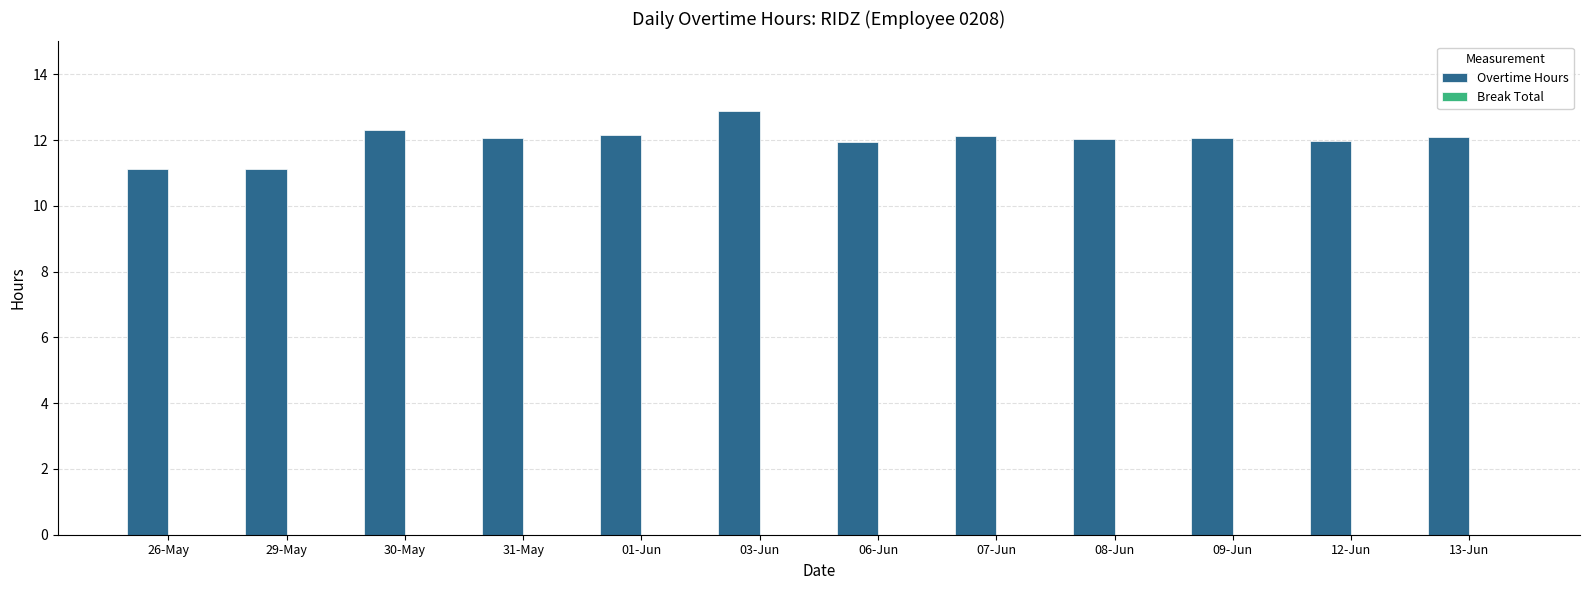

The value at 09-Jun is 5.2. True or false?

False